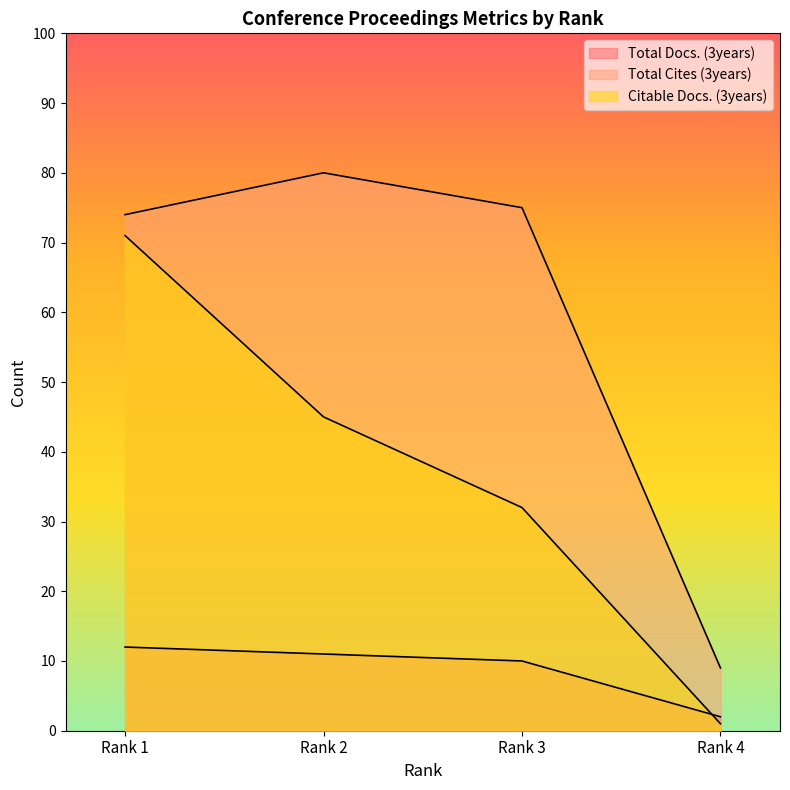

How many intersections are there between Citable Docs. (3years) and Total Docs. (3years)?

1